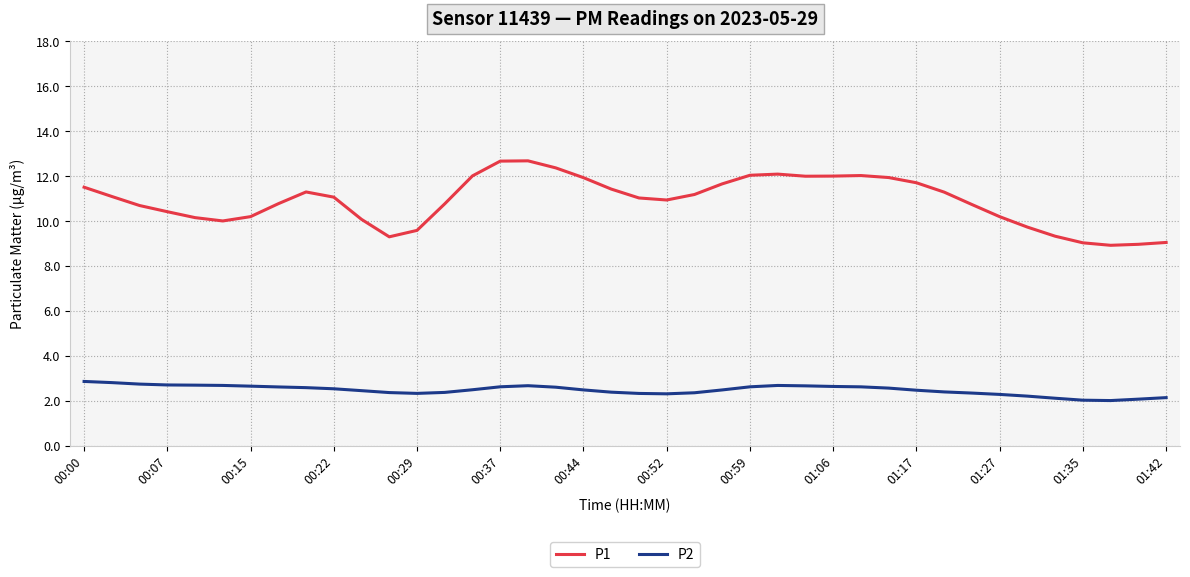

True or false: P1 has more than 1 points higher than both neighbors.

True